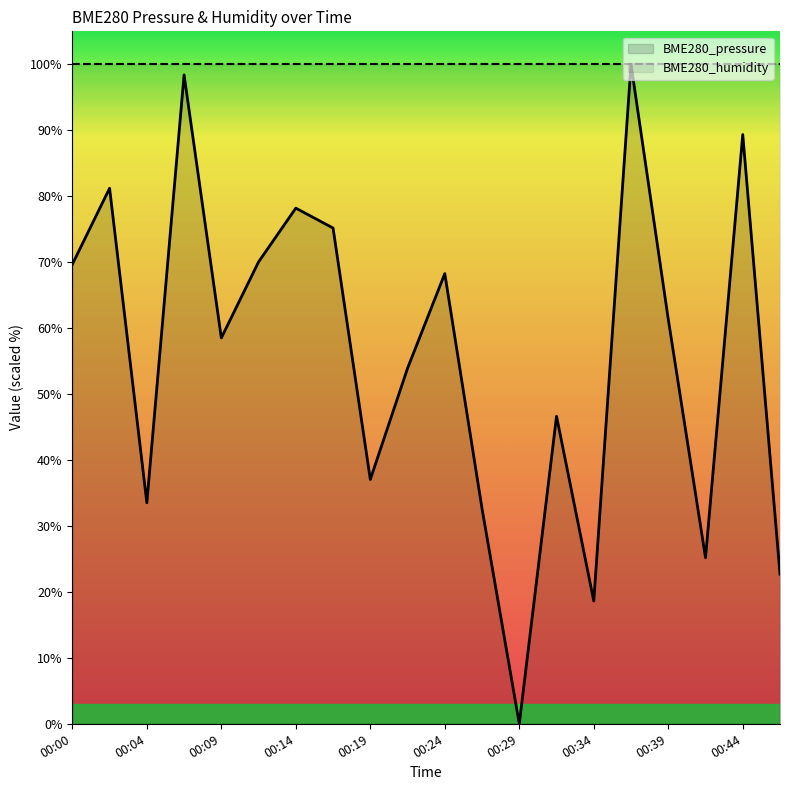

What is the difference between the values at 00:00 and 00:24?

1.4